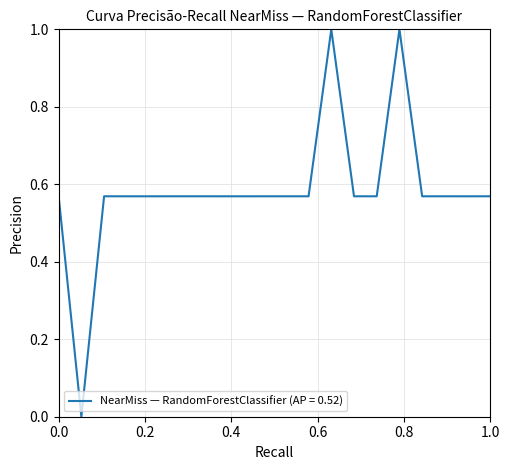

What is the difference between the maximum and minimum values?

1.0